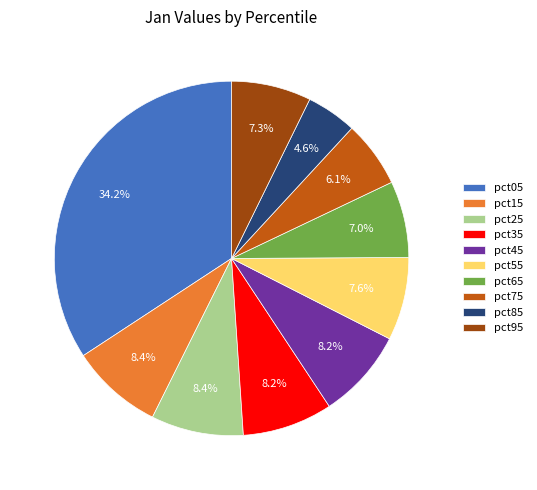

True or false: pct25 accounts for 8% of the total.

True